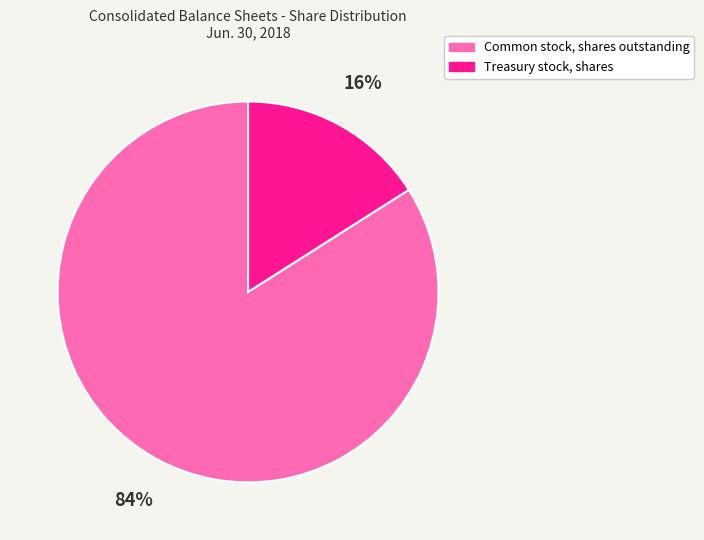

Is the sum of Treasury stock, shares and Common stock, shares outstanding greater than half?

Yes